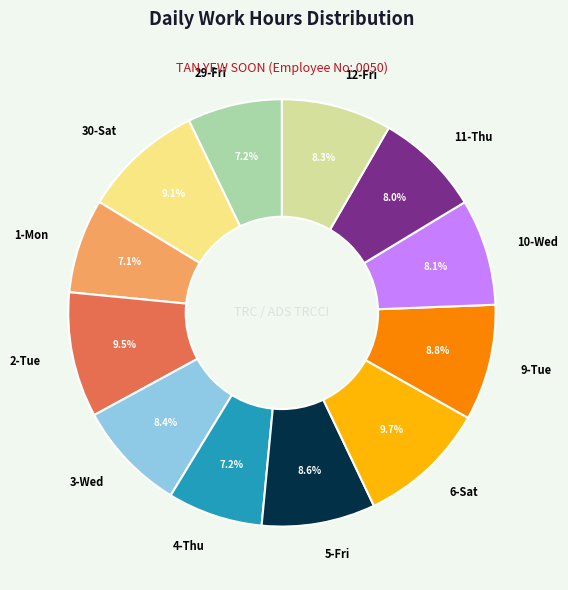

Between 1-Mon and 11-Thu, which is larger?

11-Thu